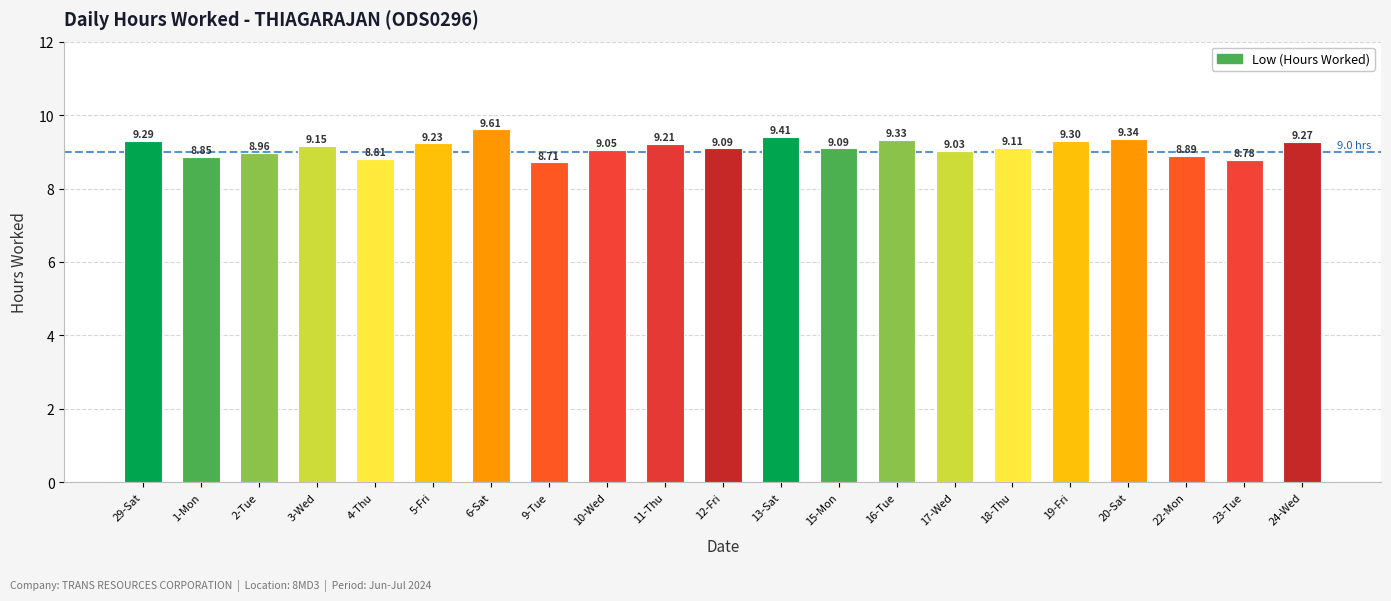

Between 20-Sat and 17-Wed, which is larger?

20-Sat